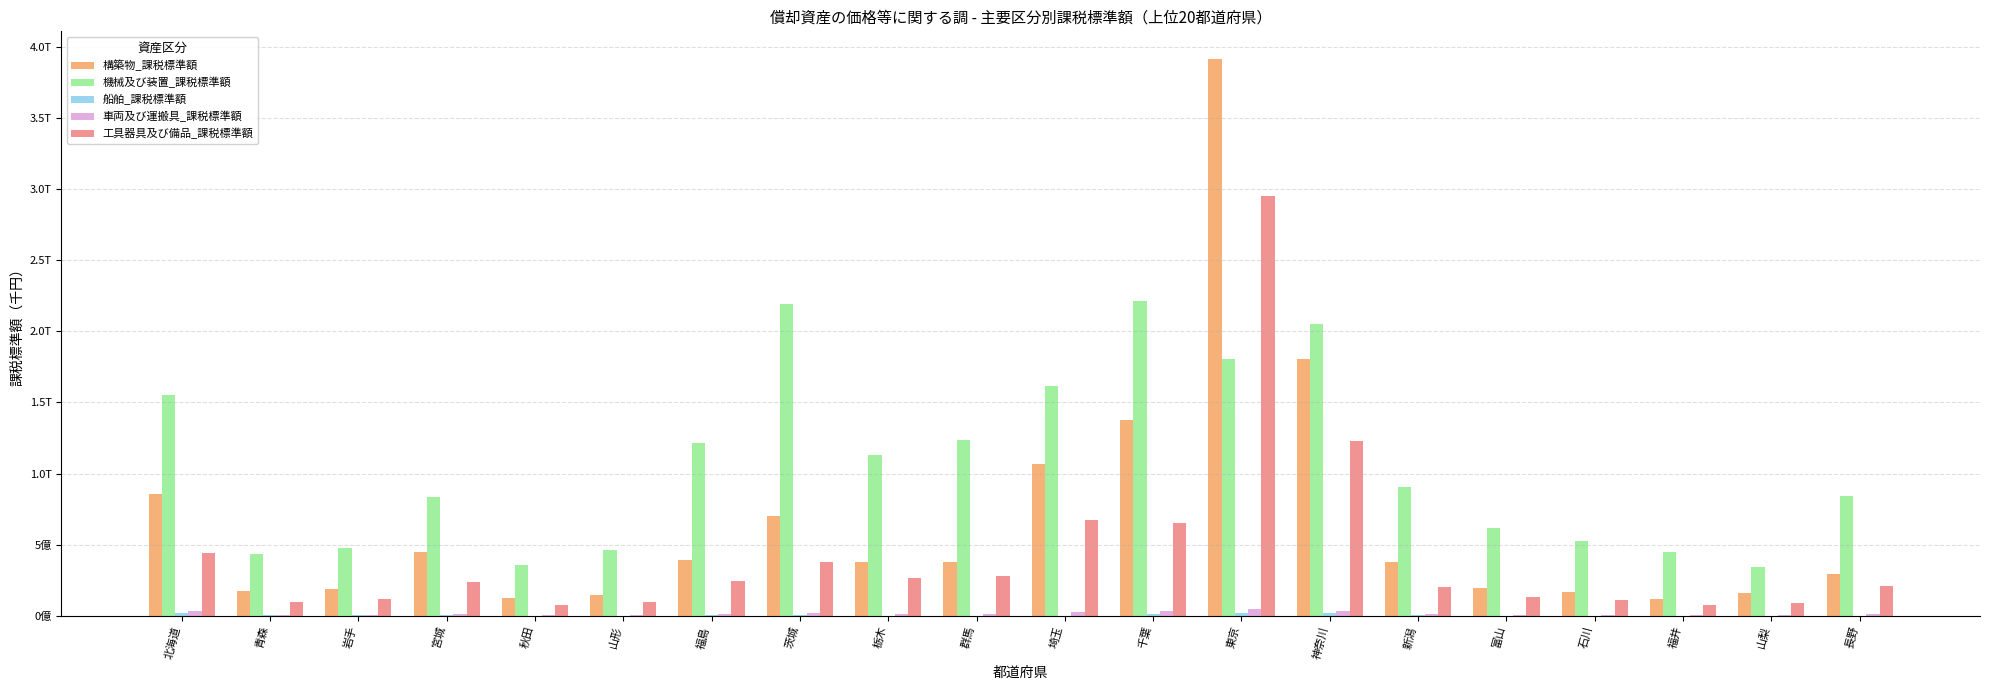

What is the maximum value shown in the chart?

3914343021